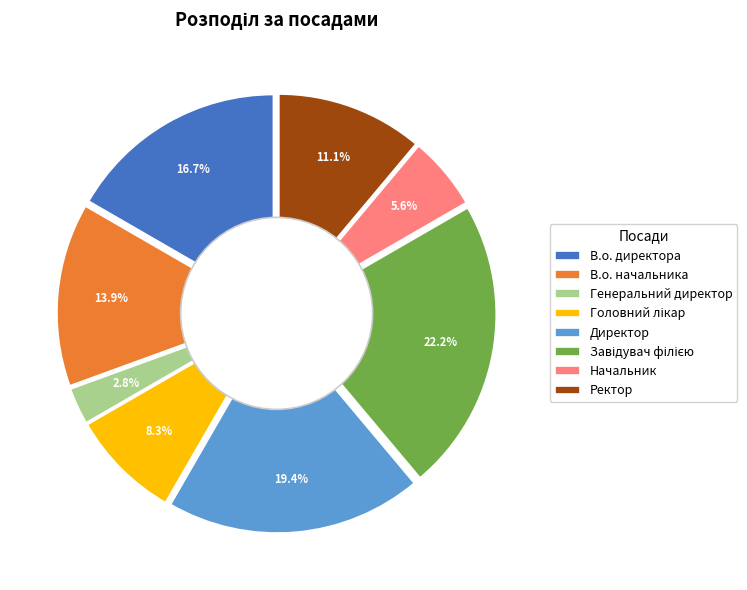

What is the largest slice in the pie chart?

Завідувач філією